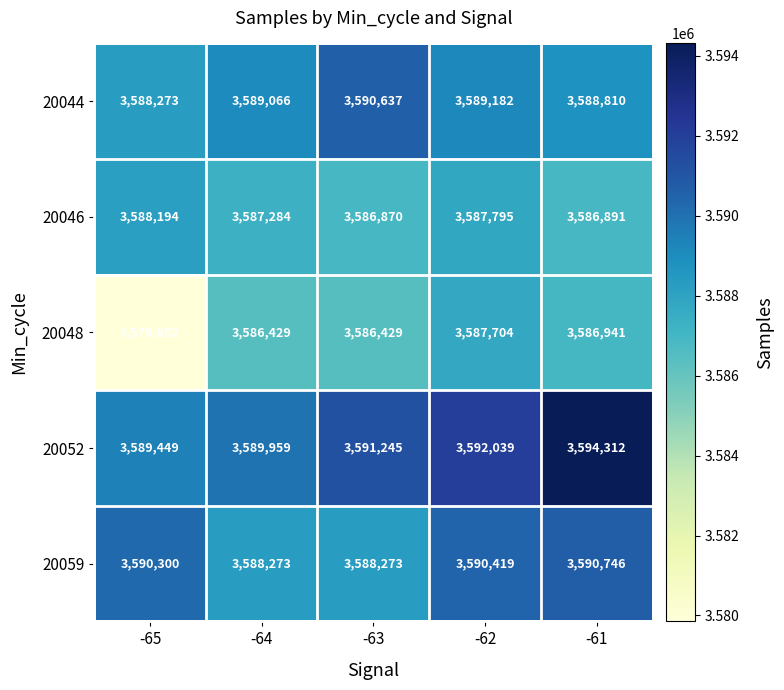

Count the number of categories in the chart.

5